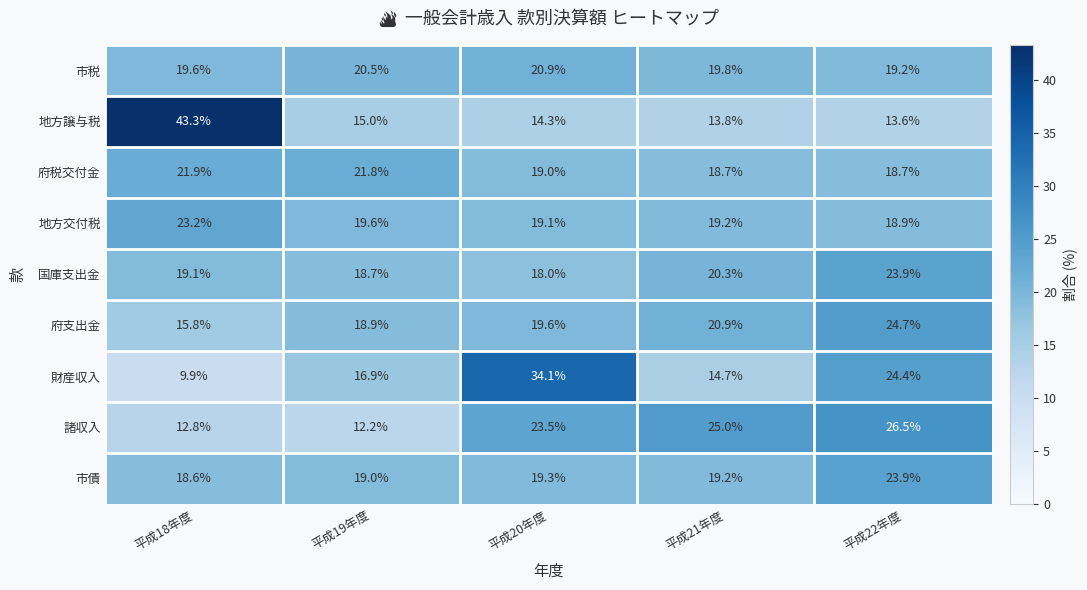

What is the sum of all 府支出金 values?

99.9